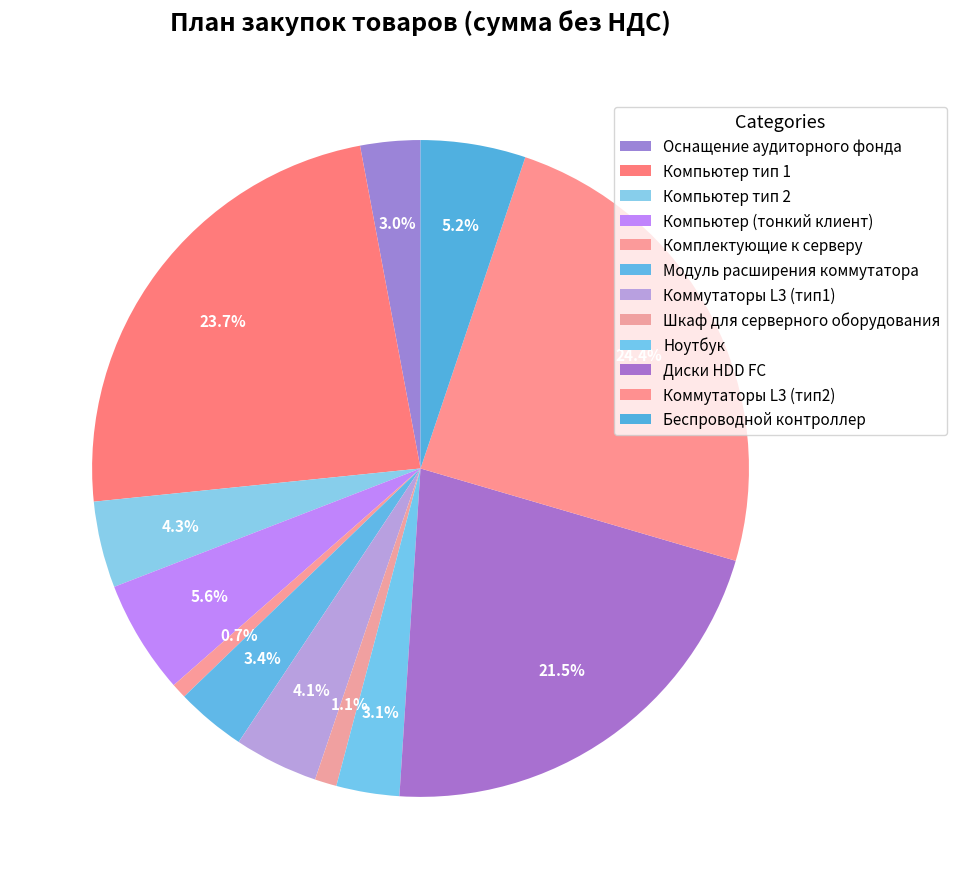

Which category has the biggest portion of the pie?

Коммутаторы L3 (тип2)